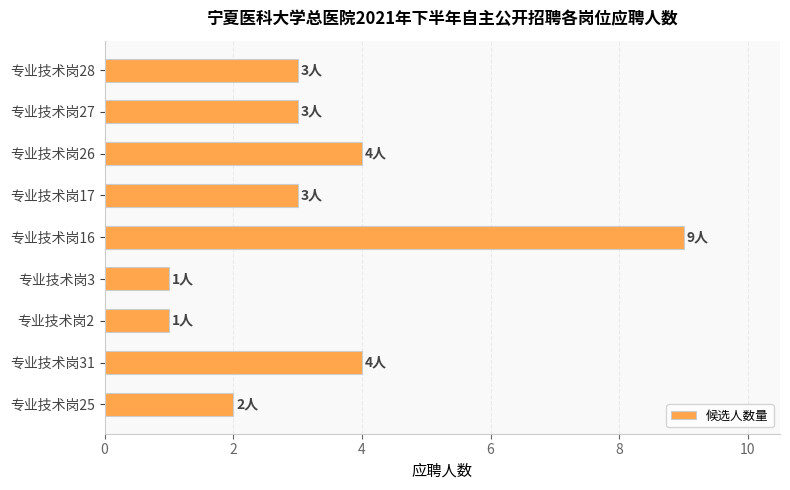

Reading bottom to top, what are all the values shown in this chart?

2	4	1	1	9	3	4	3	3